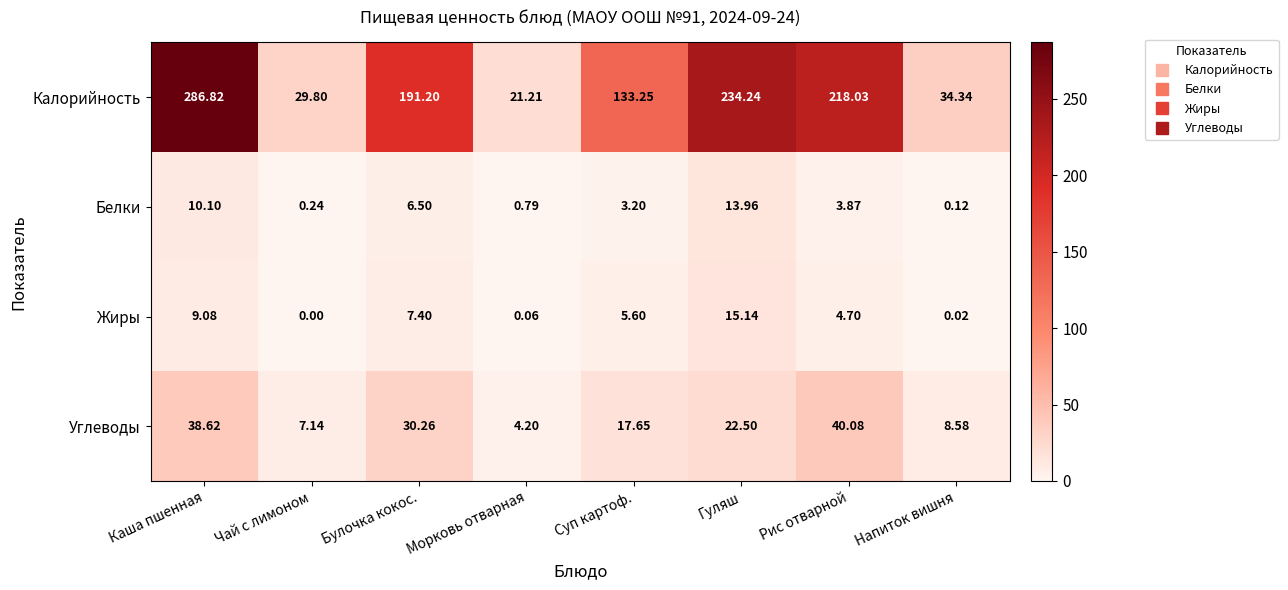

Which series has the largest range (max minus min)?

Калорийность